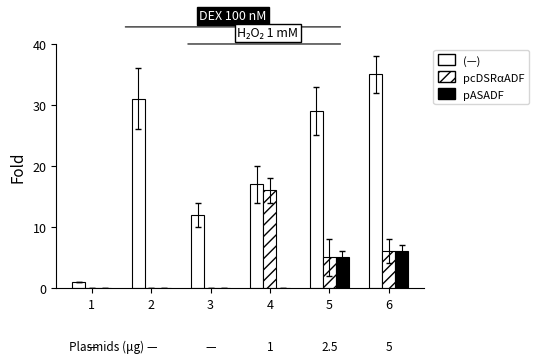

Reading left to right, list all the values displayed in this chart.

(-): 1	31	12	17	29	35
pcDSRaADF: 0	0	0	16	5	6
pASADF: 0	0	0	0	5	6